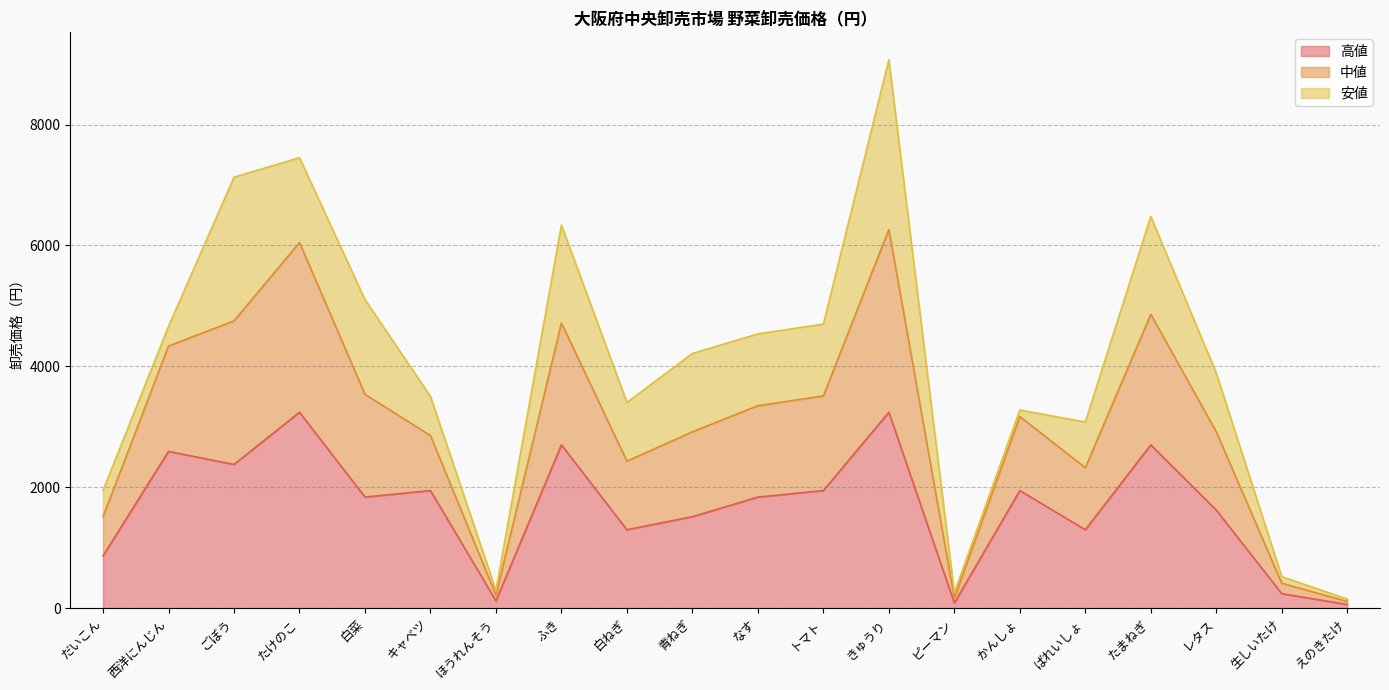

True or false: 中値 and 高値 intersect in this chart.

False